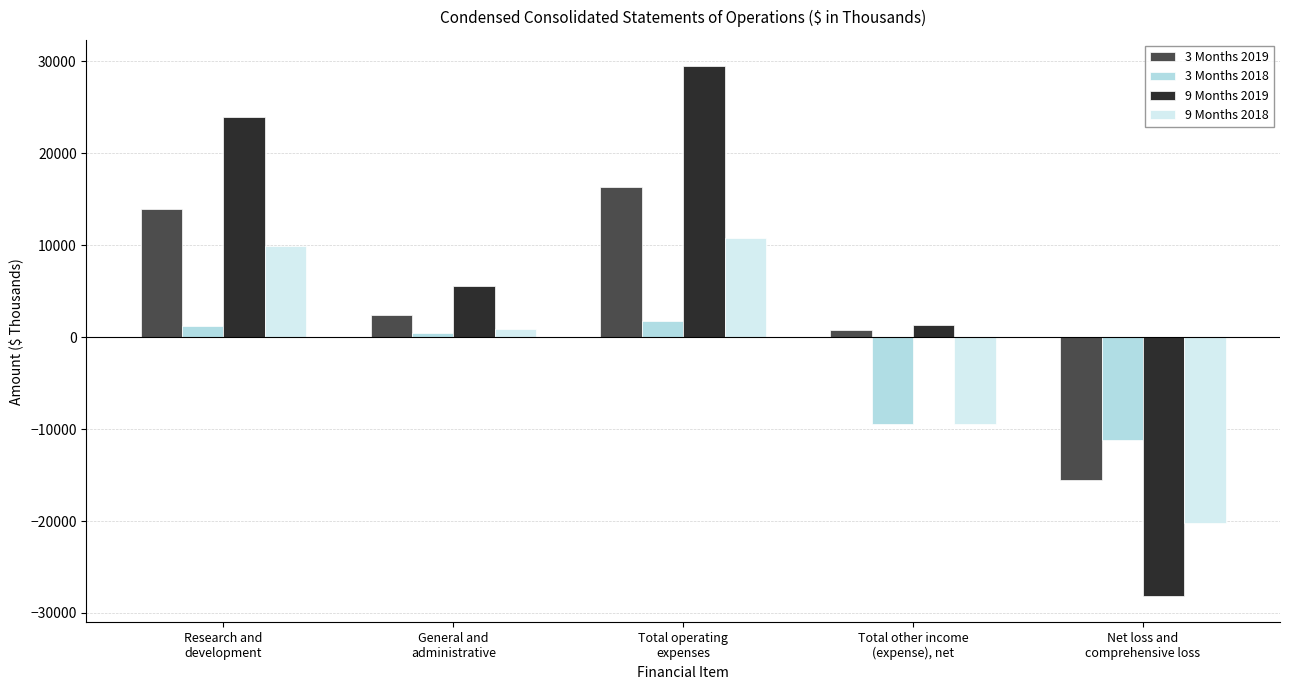

Count the number of categories in the chart.

5